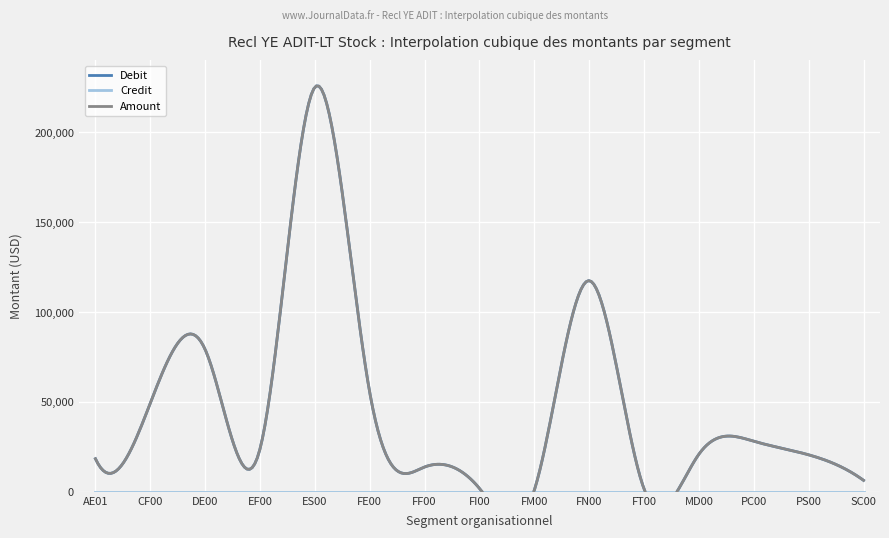

What is the label of the 5th point from the left?

ES00